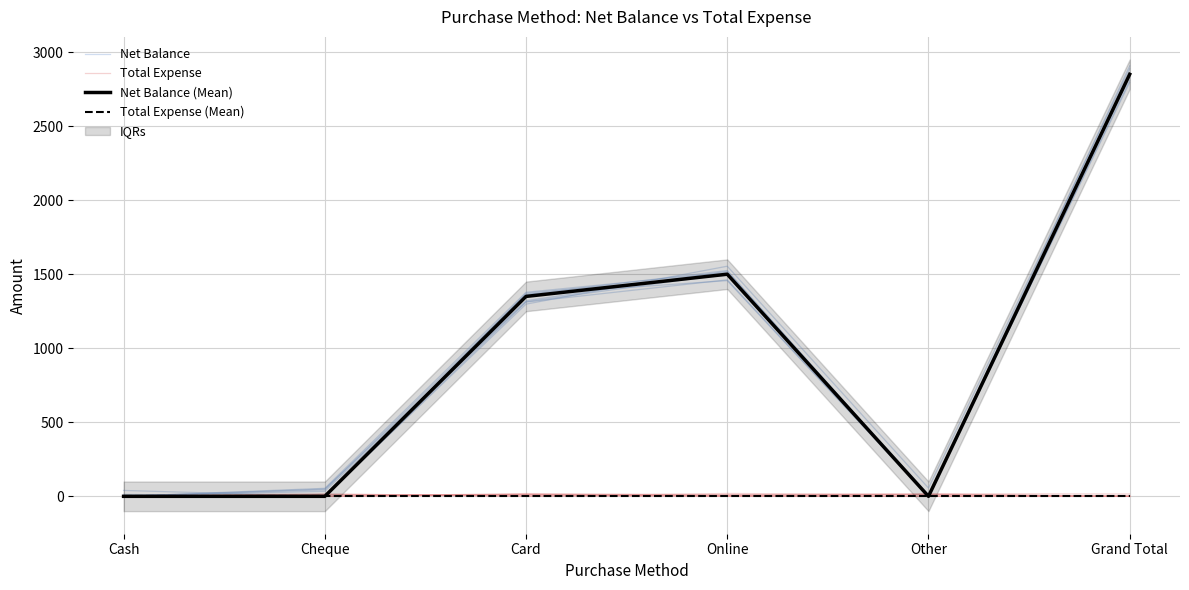

True or false: Total Expense and Total Expense (Mean) cross at least once.

False